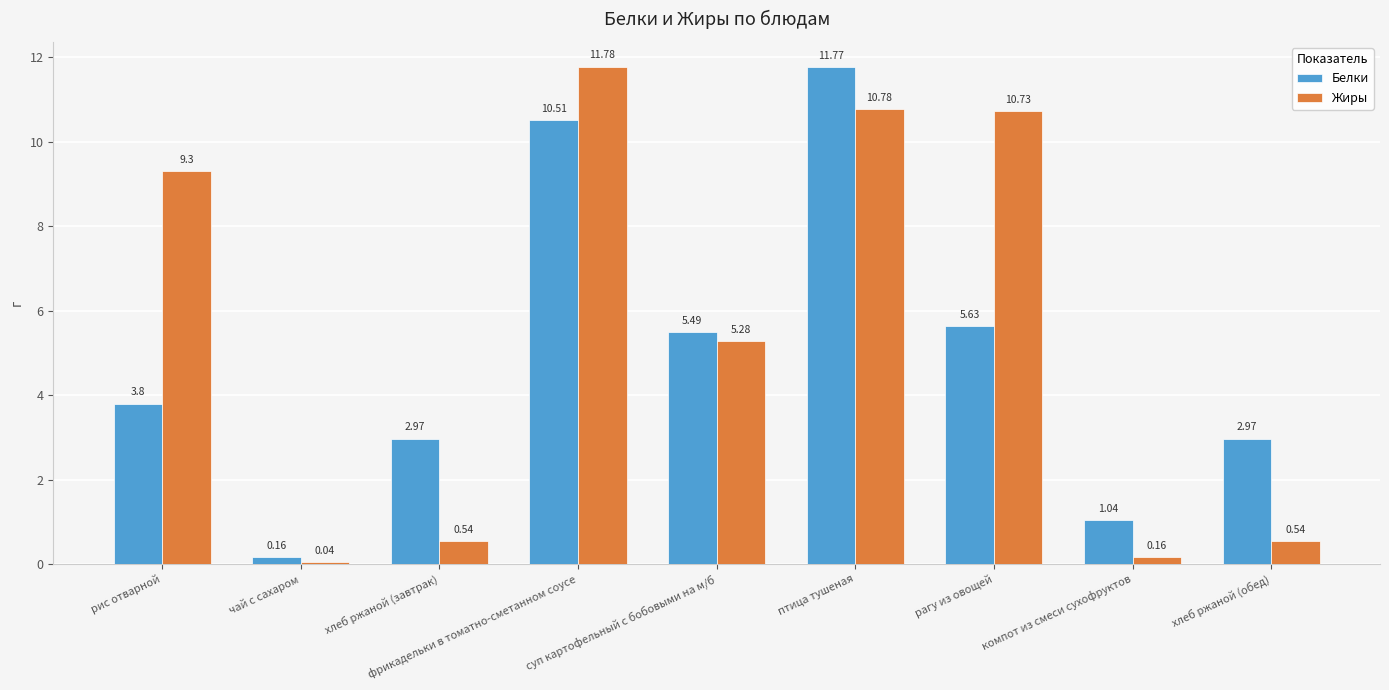

Which series changed the most between фрикадельки в томатно-сметанном соусе and суп картофельный с бобовыми на м/б?

Жиры